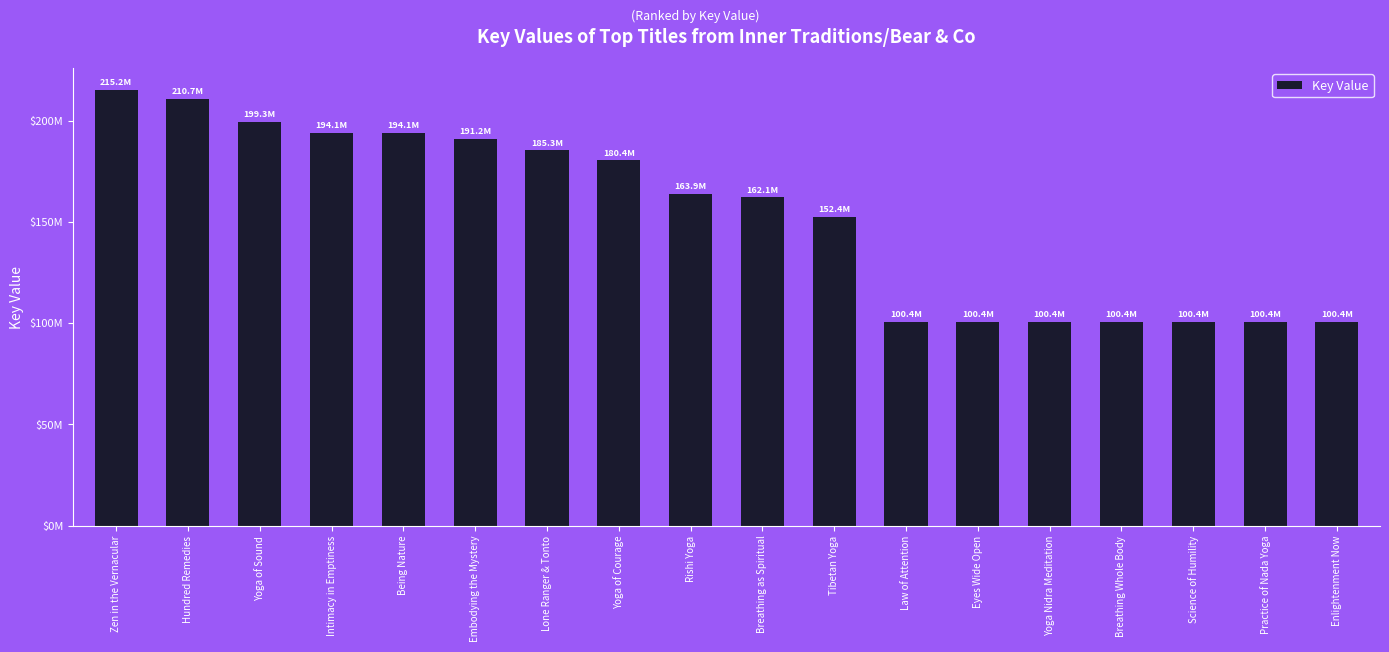

Is it true that the value at Yoga of Sound is 329958808?

False